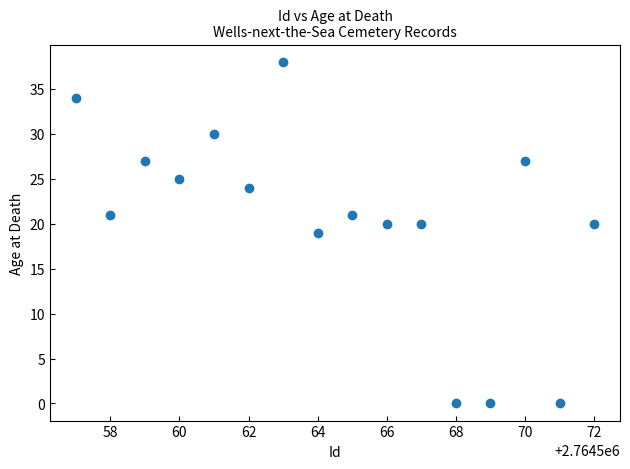

What is the range of Y values (max minus min)?

38